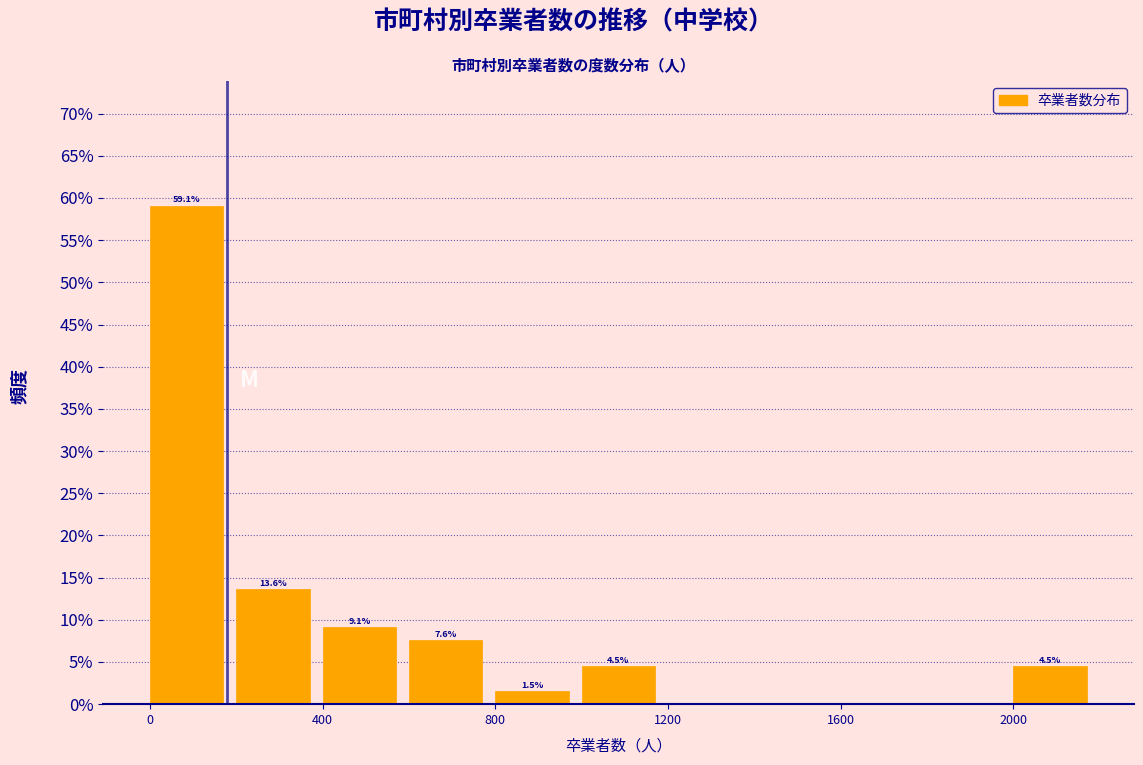

Which range on the x-axis has the tallest bar?

0 to 200